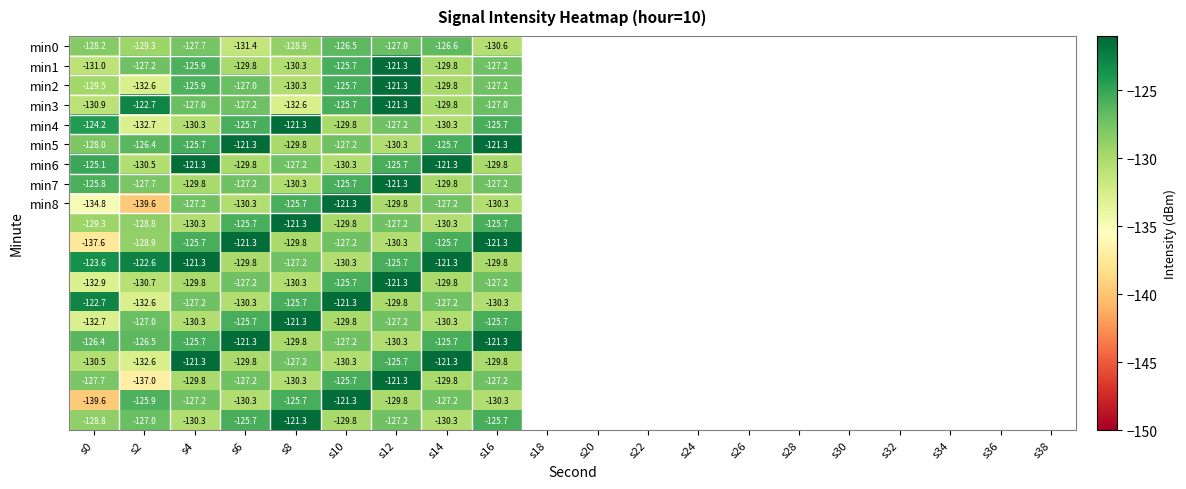

How many data points does each series have?

9